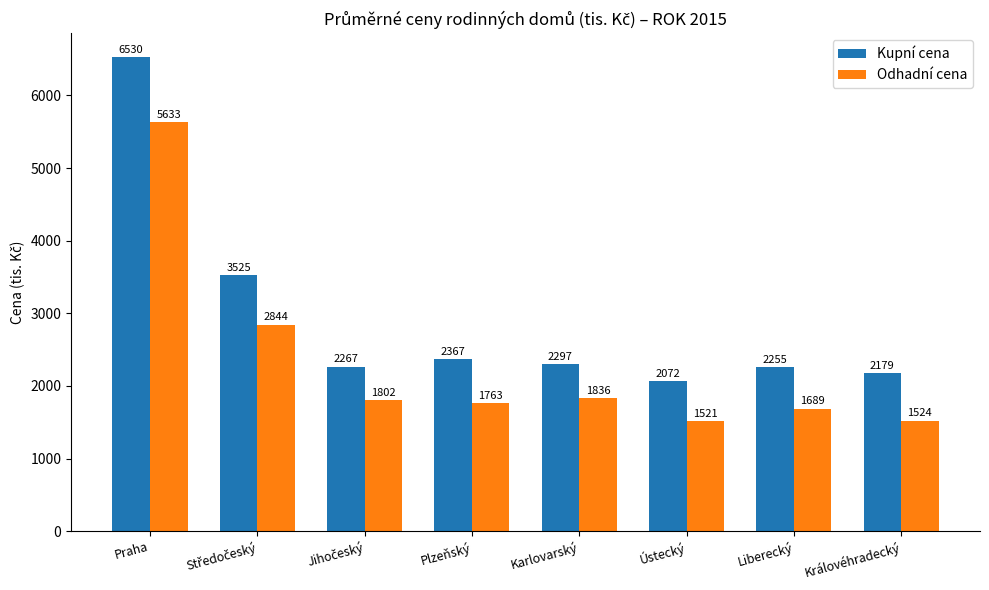

Reading left to right, transcribe all the data shown in this chart.

Kupní cena: 6530	3525	2267	2367	2297	2072	2255	2179
Odhadní cena: 5633	2844	1802	1763	1836	1521	1689	1524